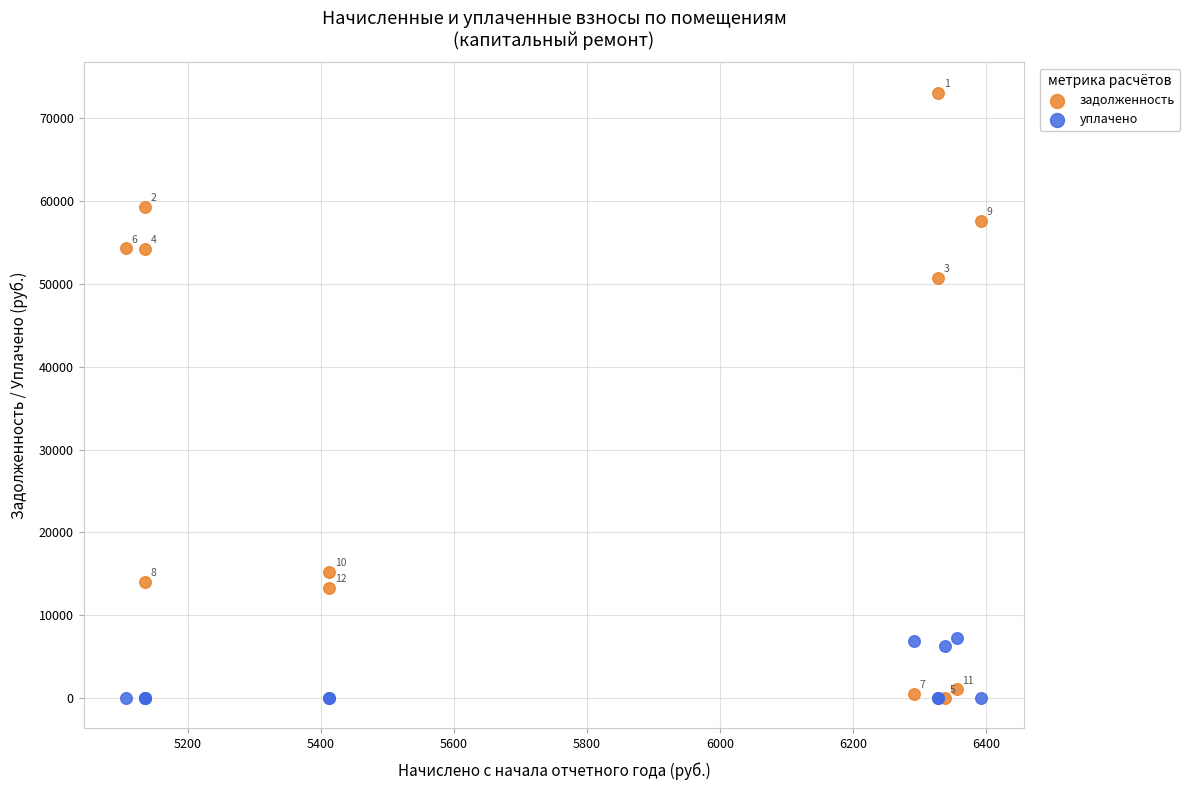

In the задолженность series, what Y value is closest to 36550?

50769.6